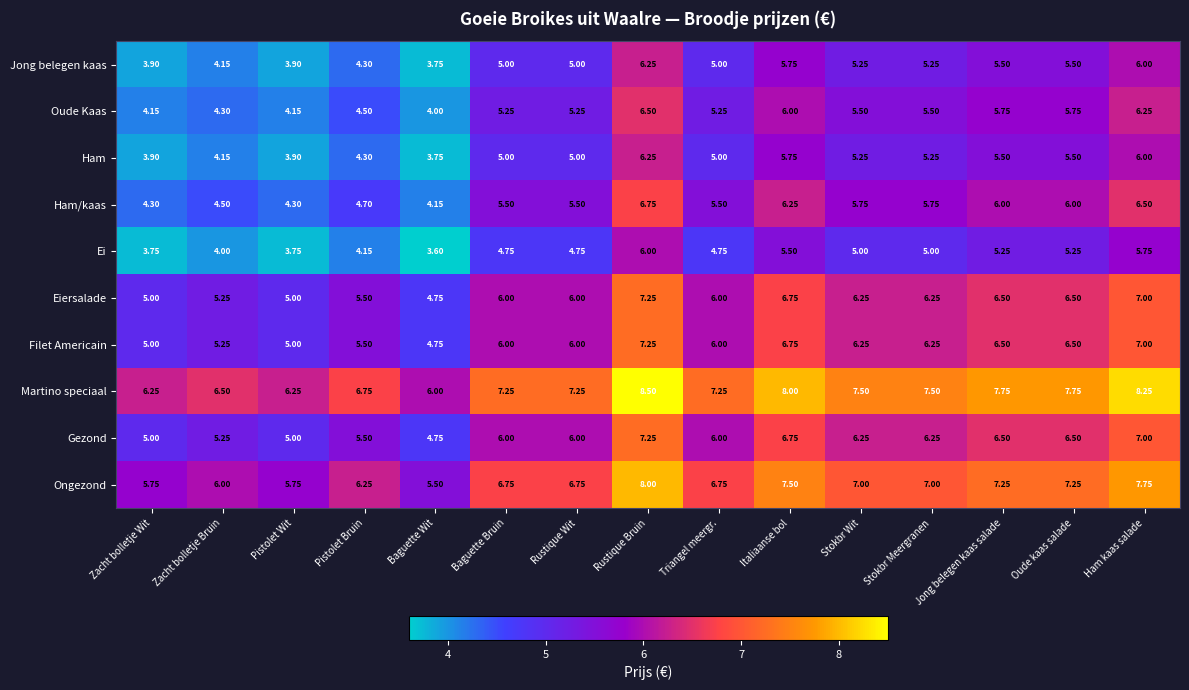

At which label is Martino speciaal closest to 7?

Pistolet Bruin